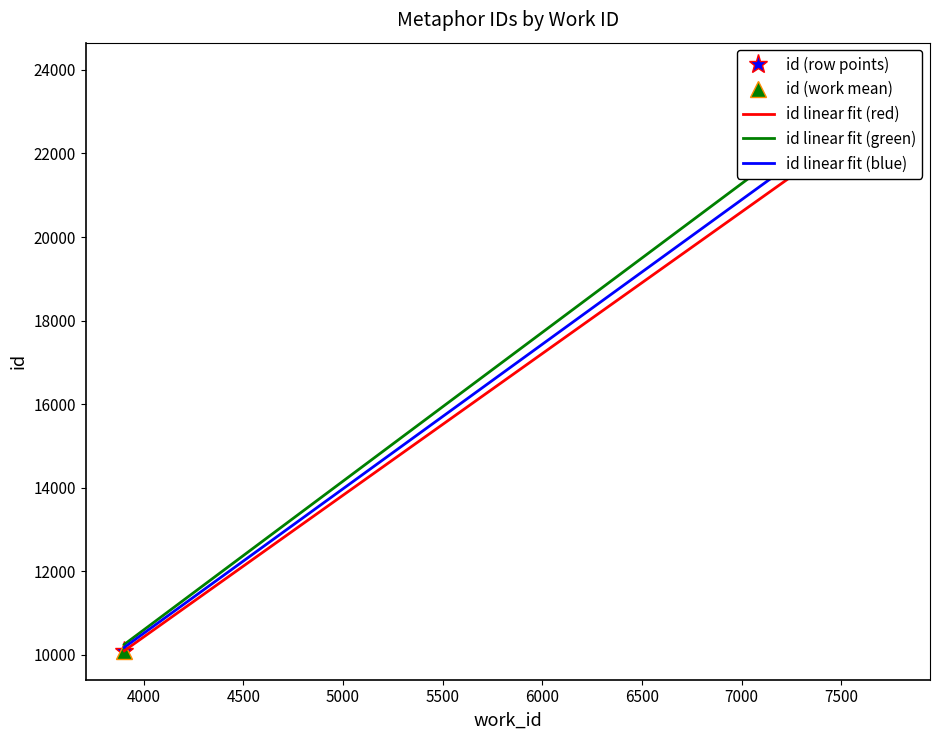

True or false: the data shows 23155 at 7753.

True